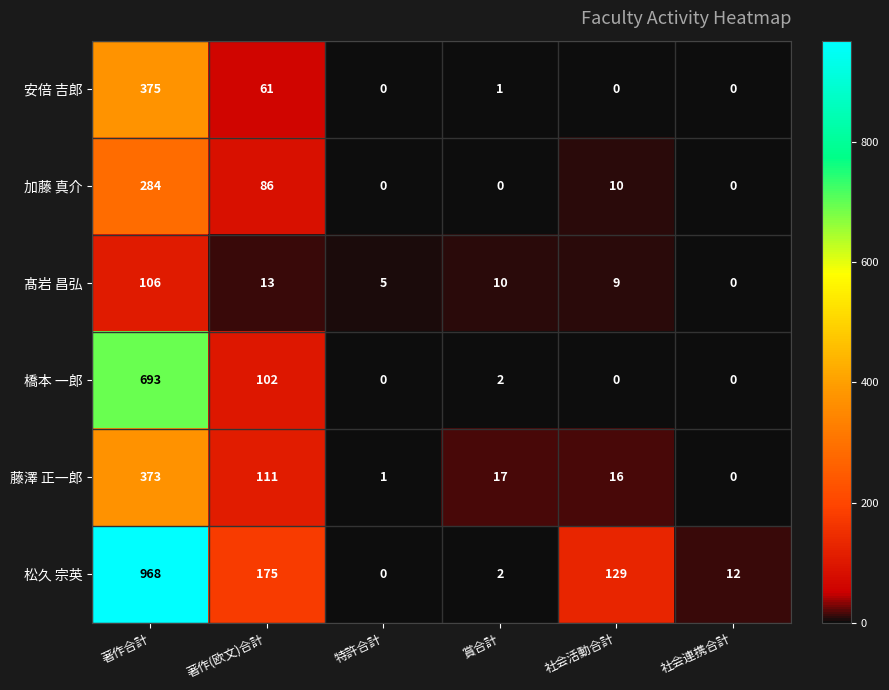

The value of 髙岩 昌弘 at 特許合計 is 5. True or false?

True